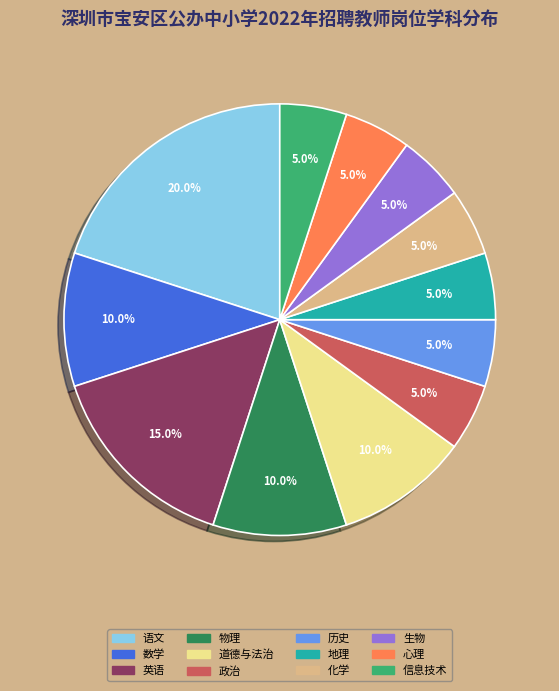

What is the largest slice in the pie chart?

语文